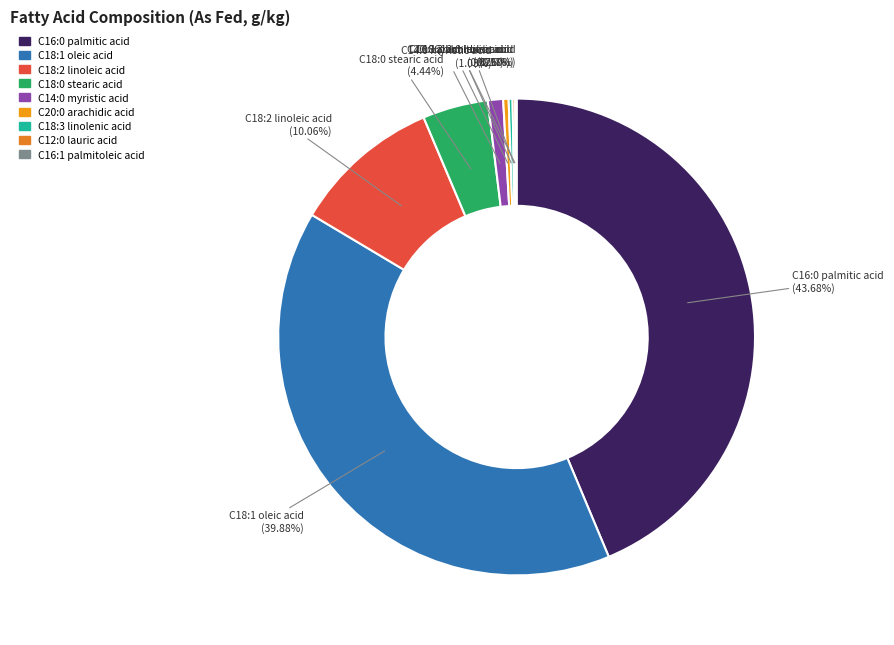

Does any single category account for the majority?

No